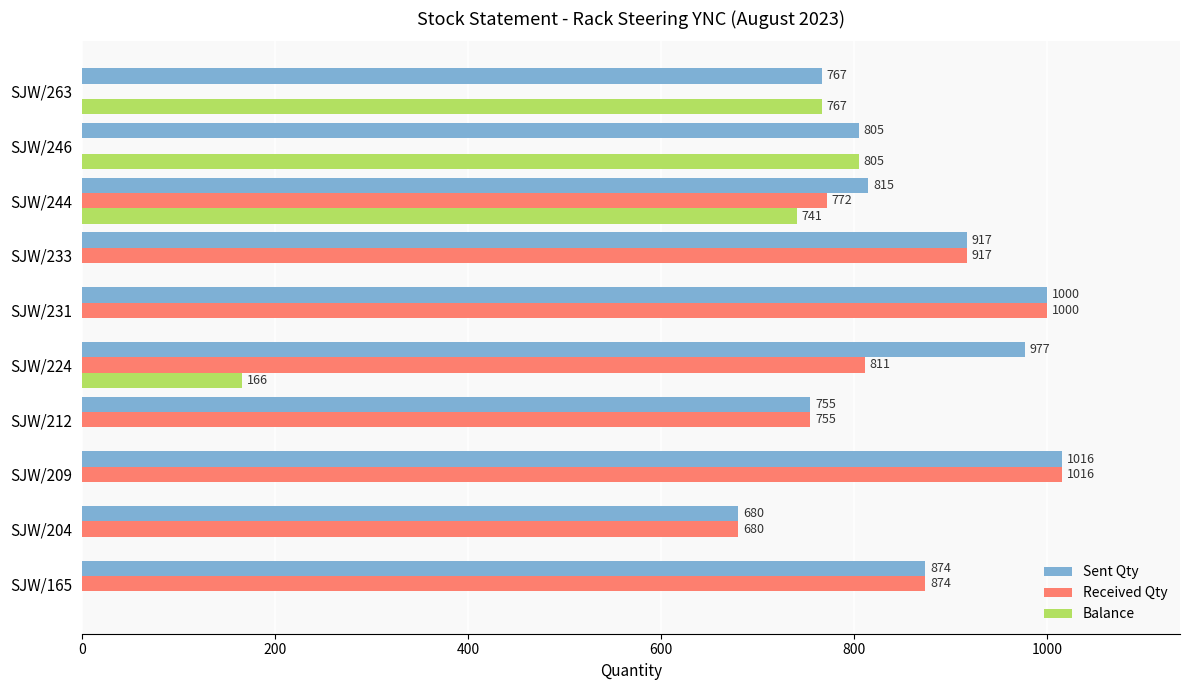

The Balance series shows 0 at SJW/204. True or false?

True